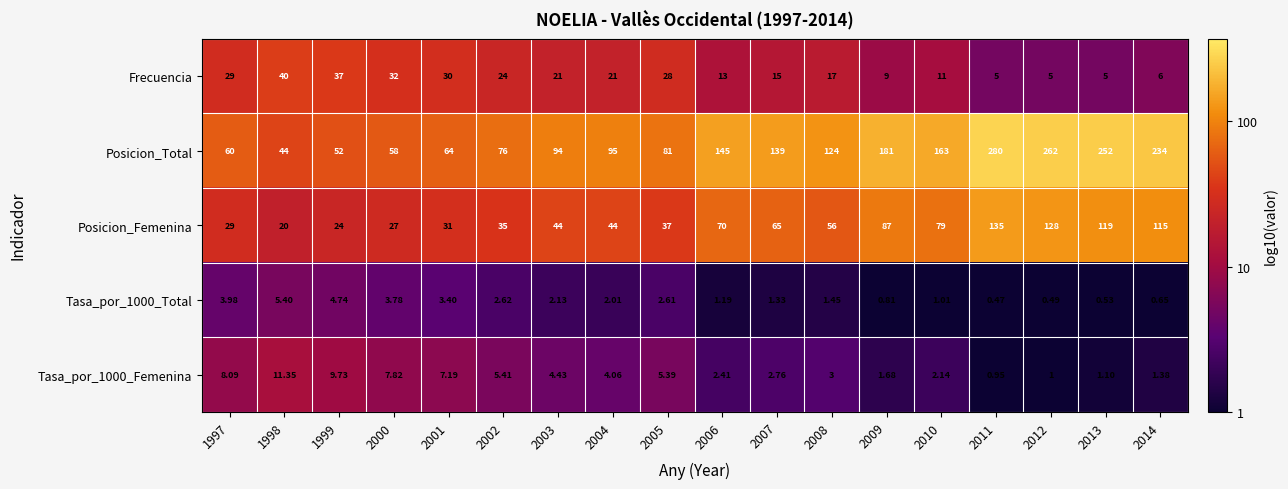

Which series has the largest total across all categories?

Posicion_Total